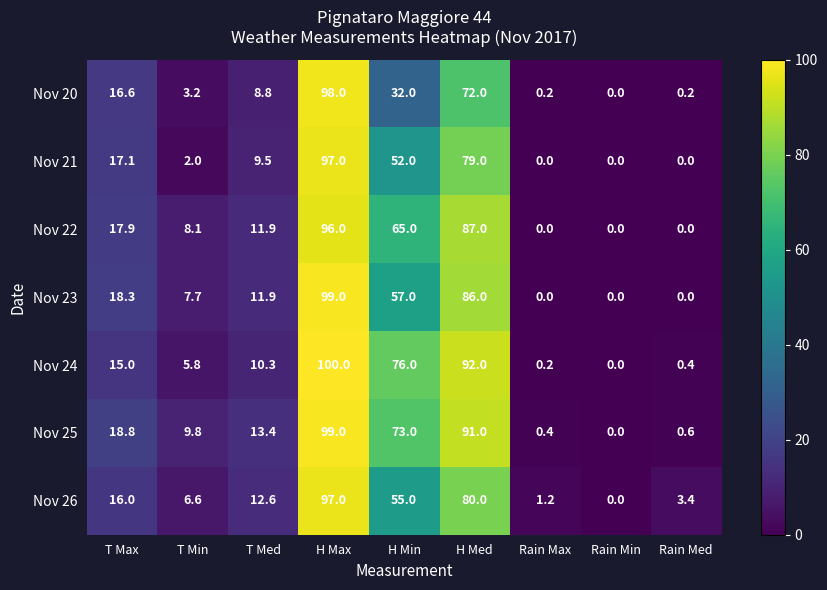

Which series has the largest total across all categories?

Nov 25